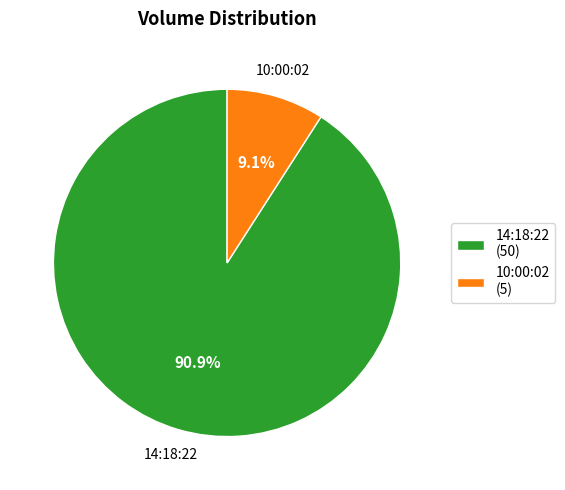

What percentage is the 14:18:22 slice, to the nearest percent?

91%